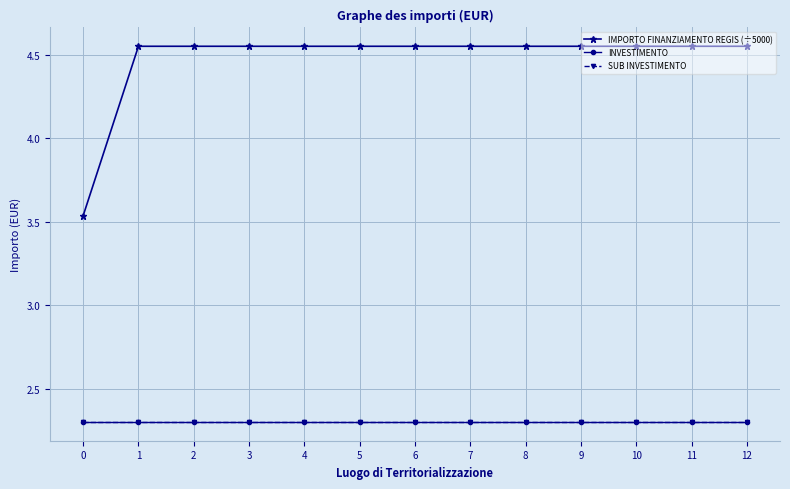

Is this an area chart (filled region under the line)?

No